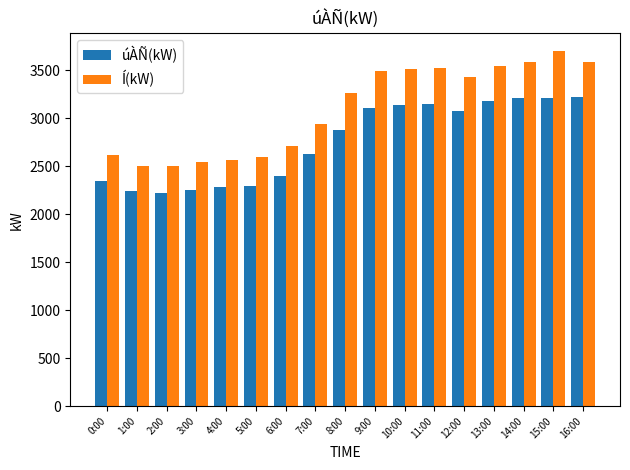

List the series in order of their peak value, lowest first.

úÀÑ(kW), Í(kW)